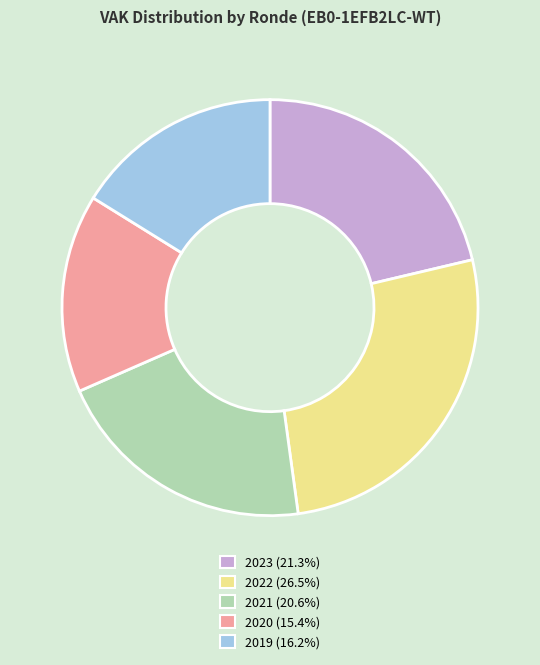

Is the sum of 2021 (20.6%) and 2023 (21.3%) greater than half?

No